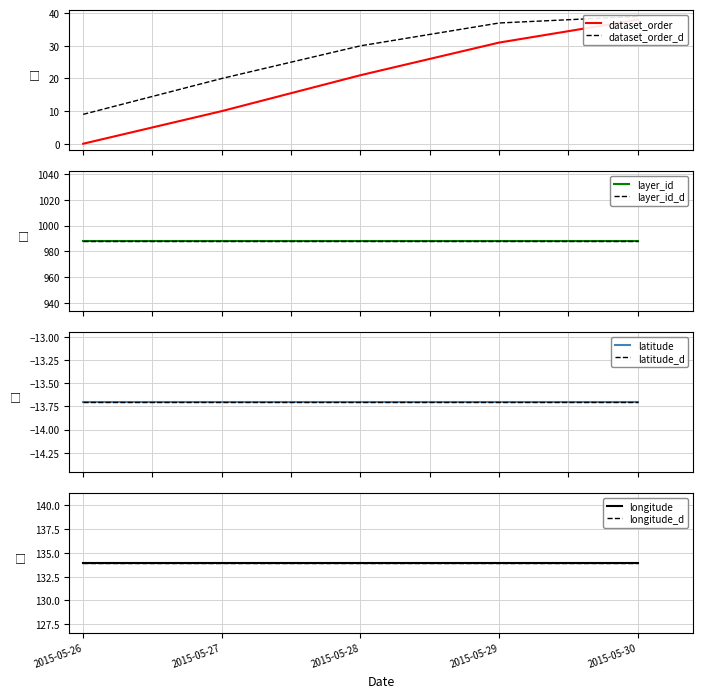

What is the smallest value displayed?

-13.7